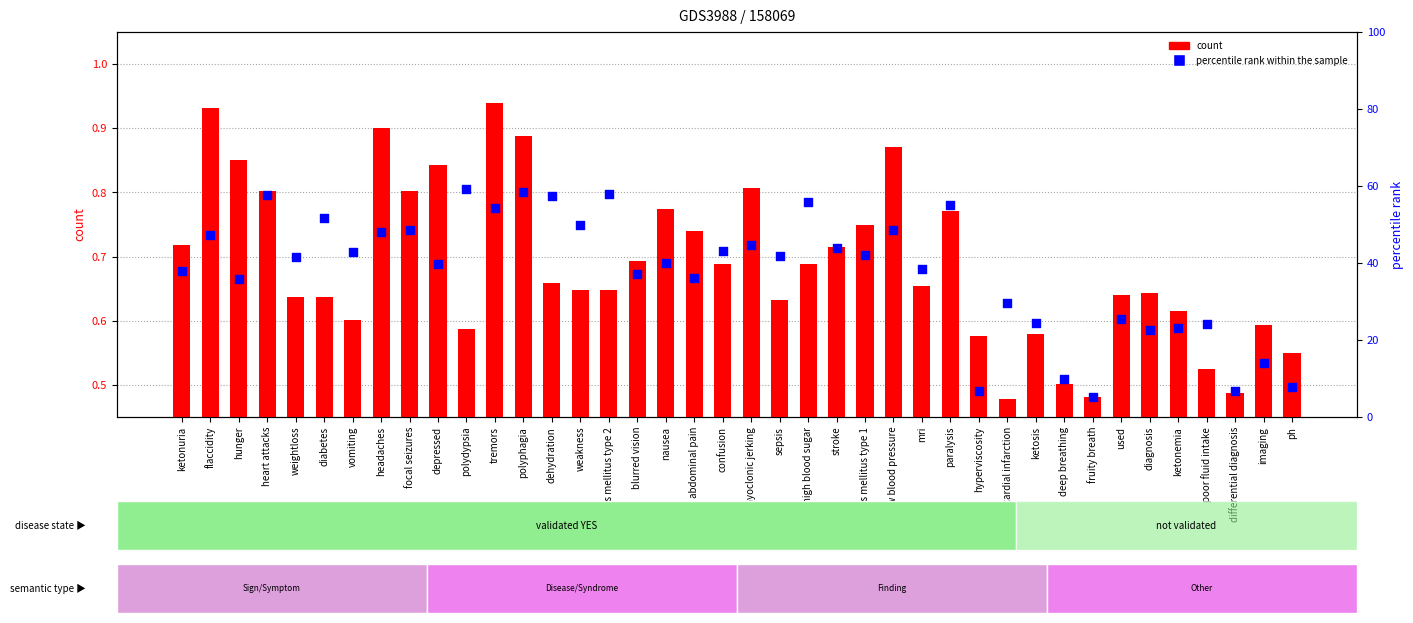

Which series reaches the minimum Y coordinate?

count